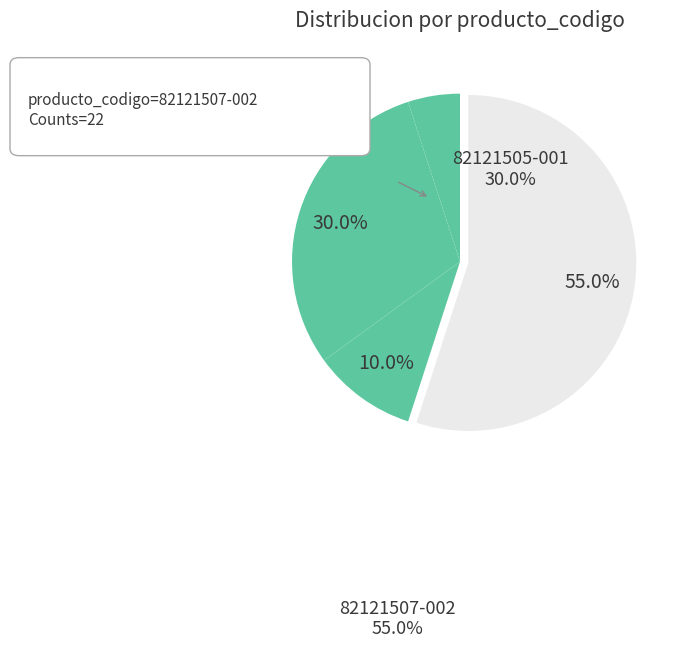

How many segments does this pie chart have?

4